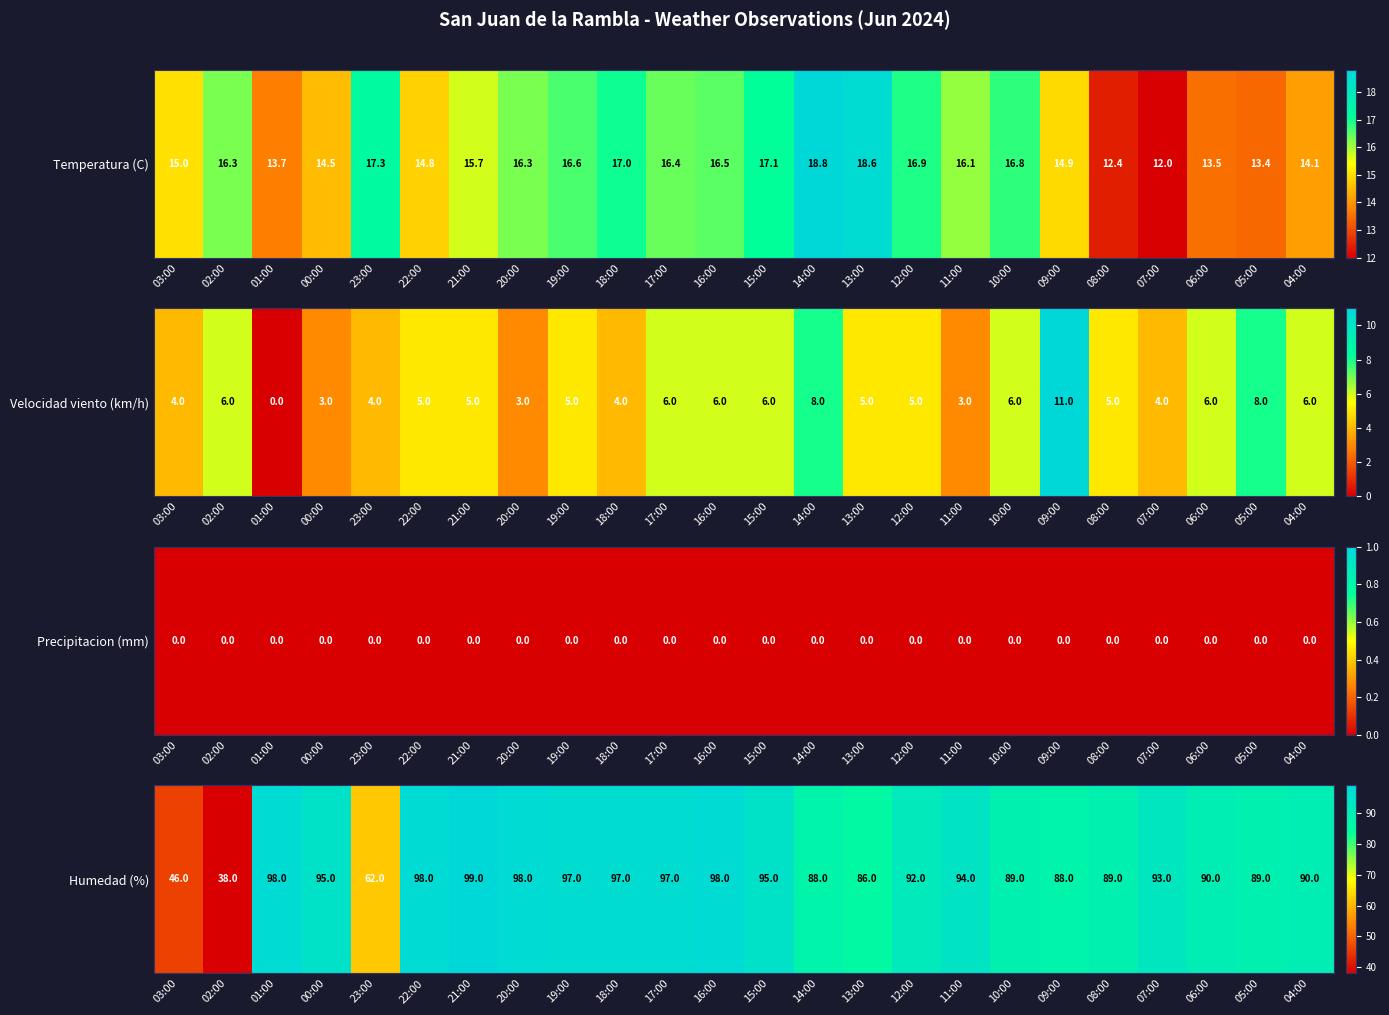

Rank the categories by value from lowest to highest.

02:00, 03:00, 23:00, 13:00, 14:00, 09:00, 10:00, 08:00, 05:00, 06:00, 04:00, 12:00, 07:00, 11:00, 00:00, 15:00, 19:00, 18:00, 17:00, 01:00, 22:00, 20:00, 16:00, 21:00